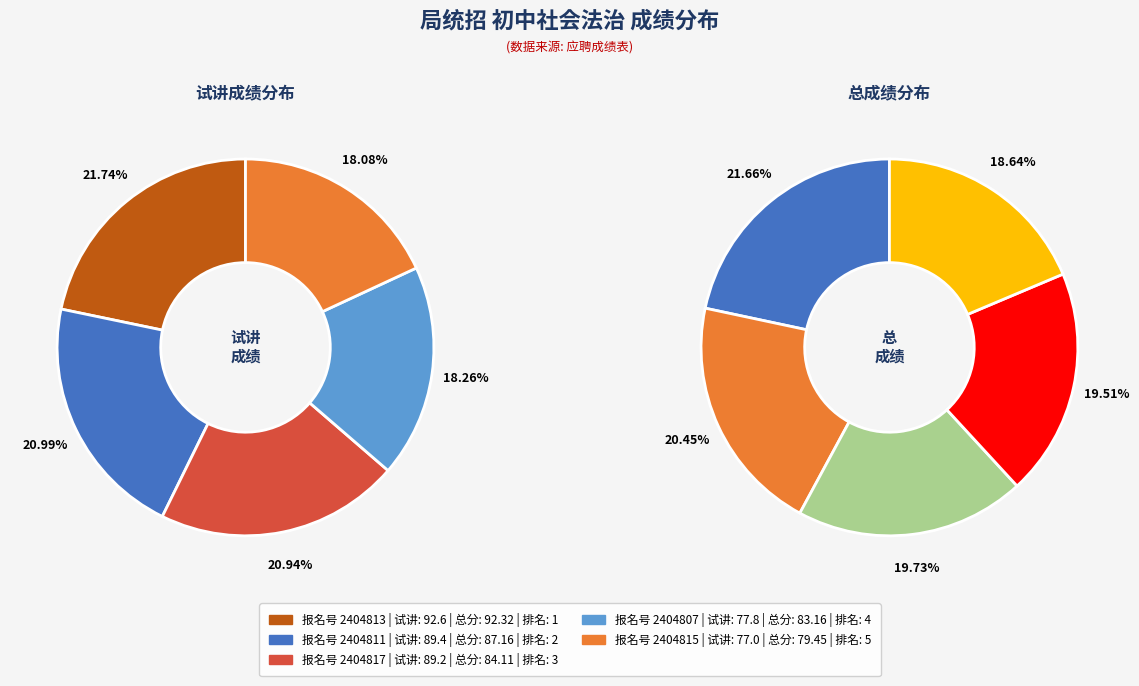

Rank the series at 2404815 from lowest to highest value.

试讲成绩, 总成绩